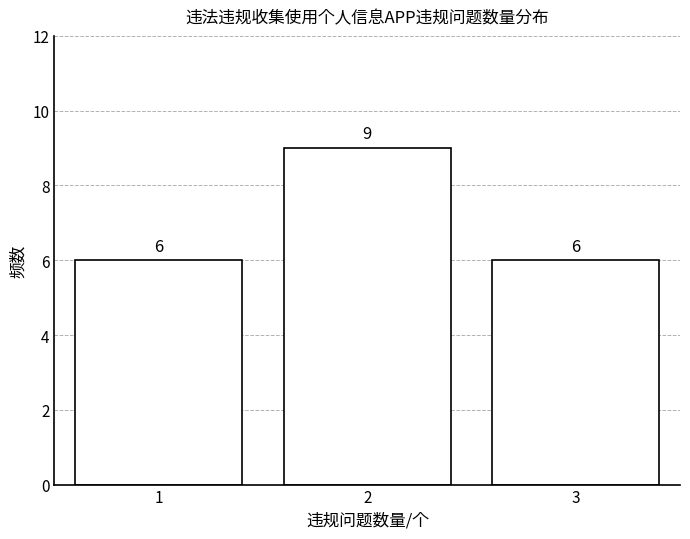

Reading left to right, what are all the values shown in this chart?

1=6	2=9	3=6